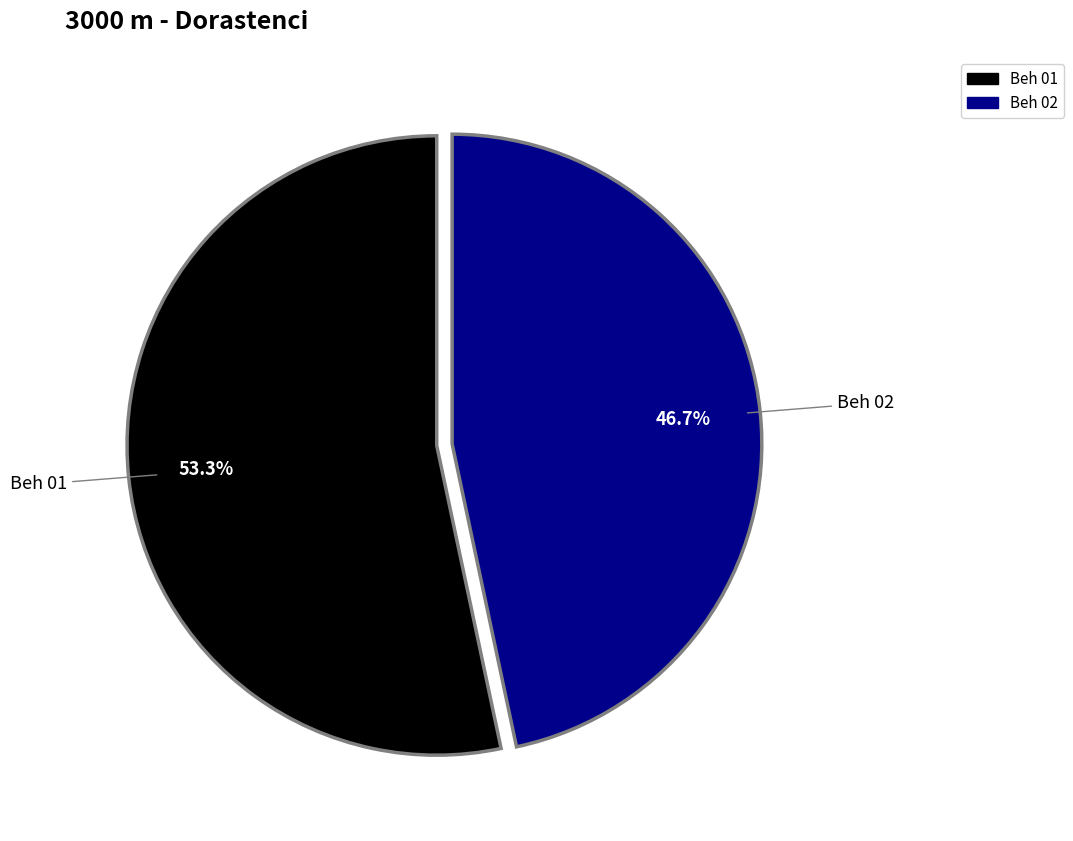

To the nearest percent, what percentage of the pie is Beh 02?

47%